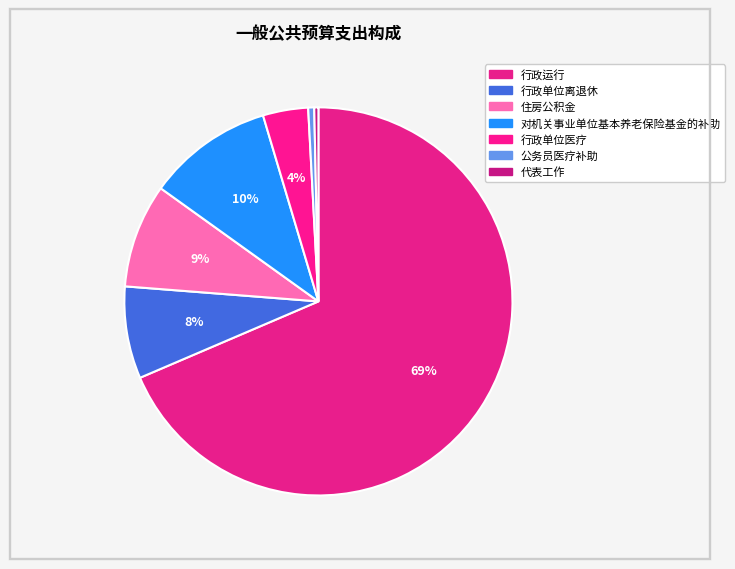

Which slice represents more than half of the pie?

行政运行